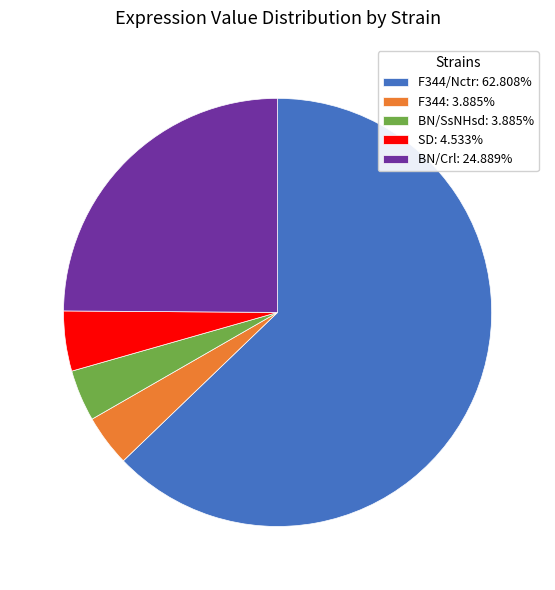

Does any single category account for the majority?

Yes